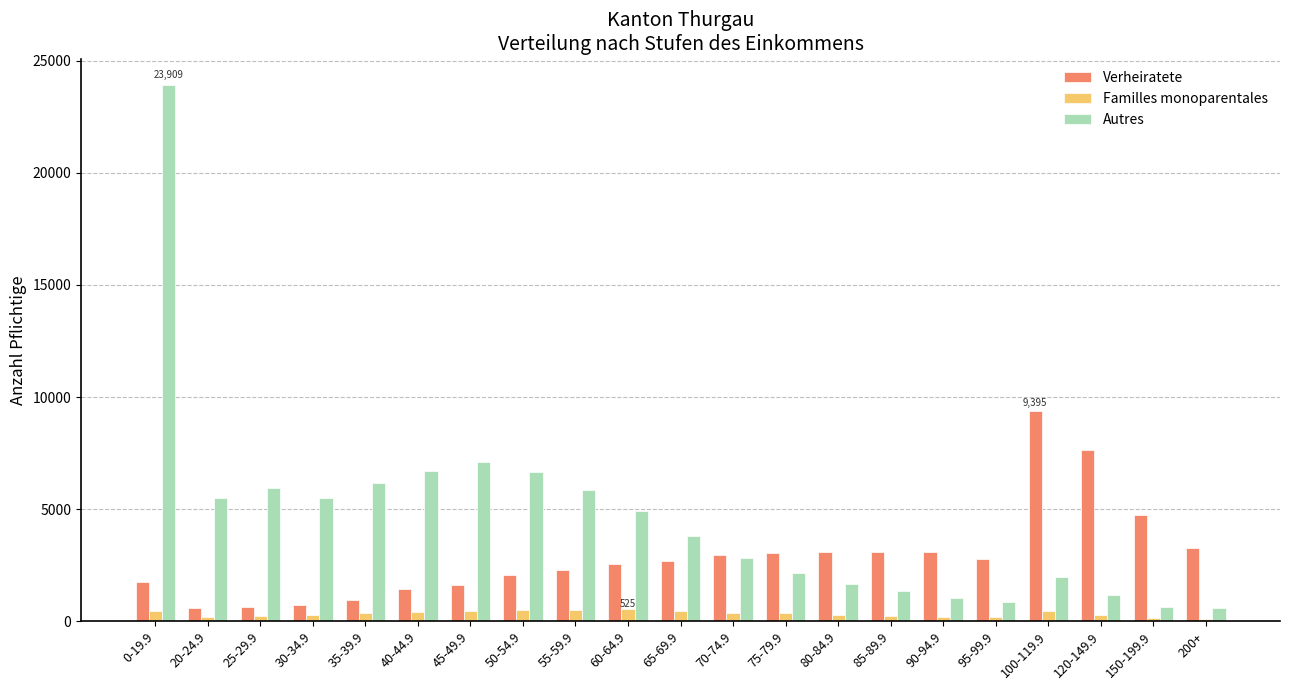

At how many categories does at least one series exceed 22299?

1